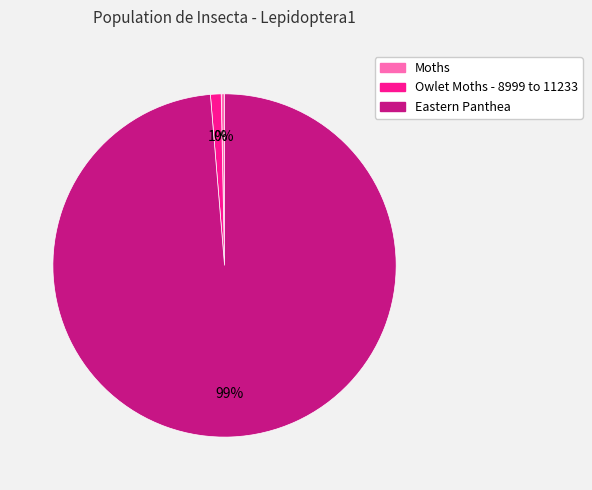

How many slices are in this pie chart?

3